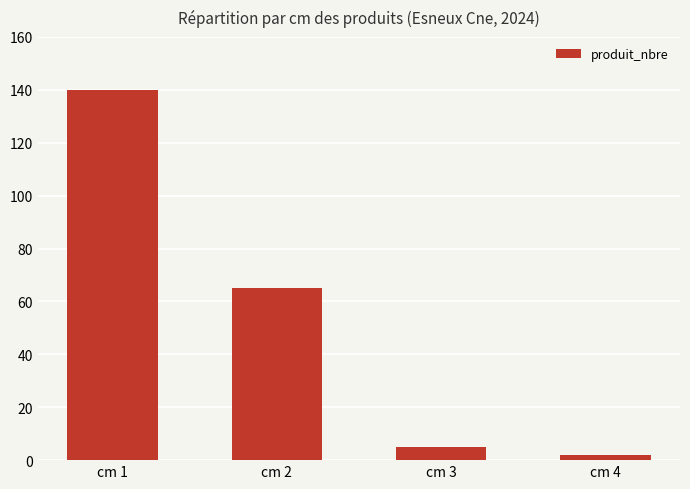

What is the change in value from cm 2 to cm 3?

-60